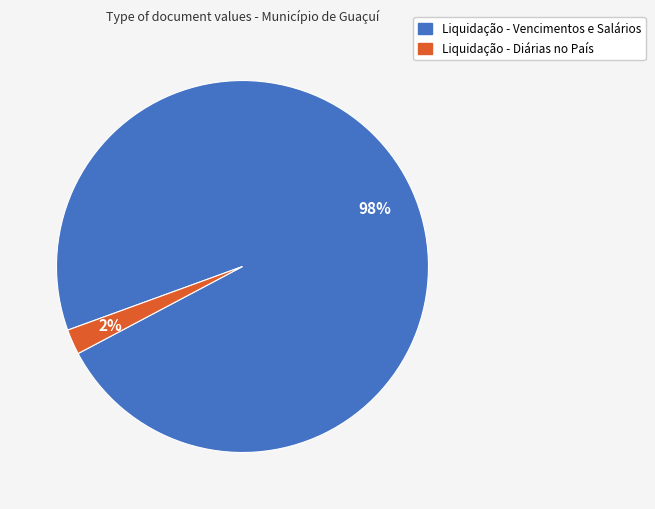

Is there any slice that represents more than half of the pie?

Yes